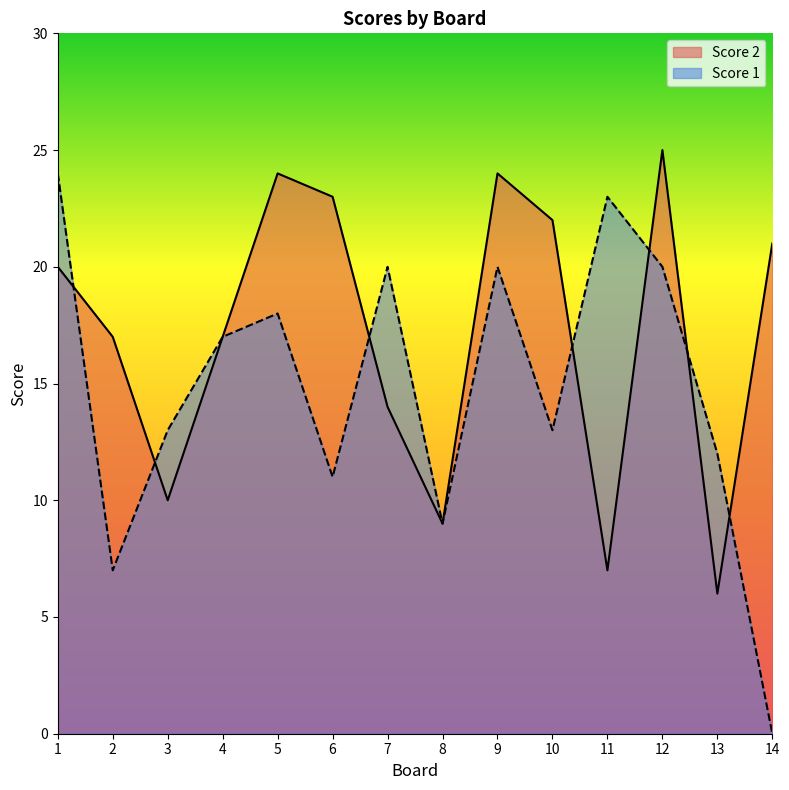

Between 1 and 8, which is larger?

1